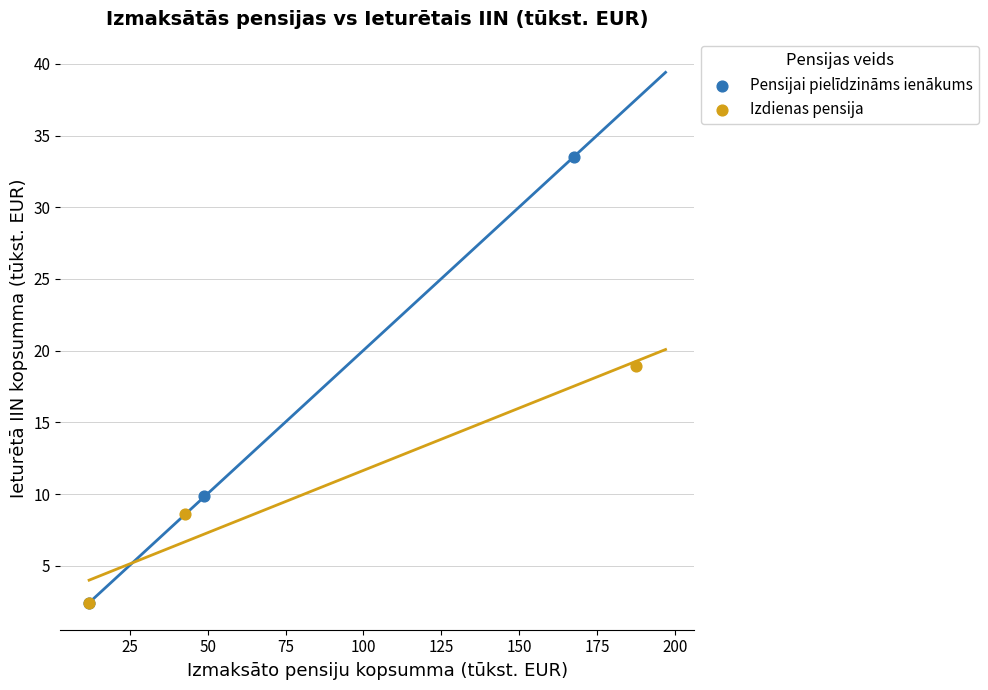

Which series has the widest spread of Y values?

Pensijai pielīdzināms ienākums